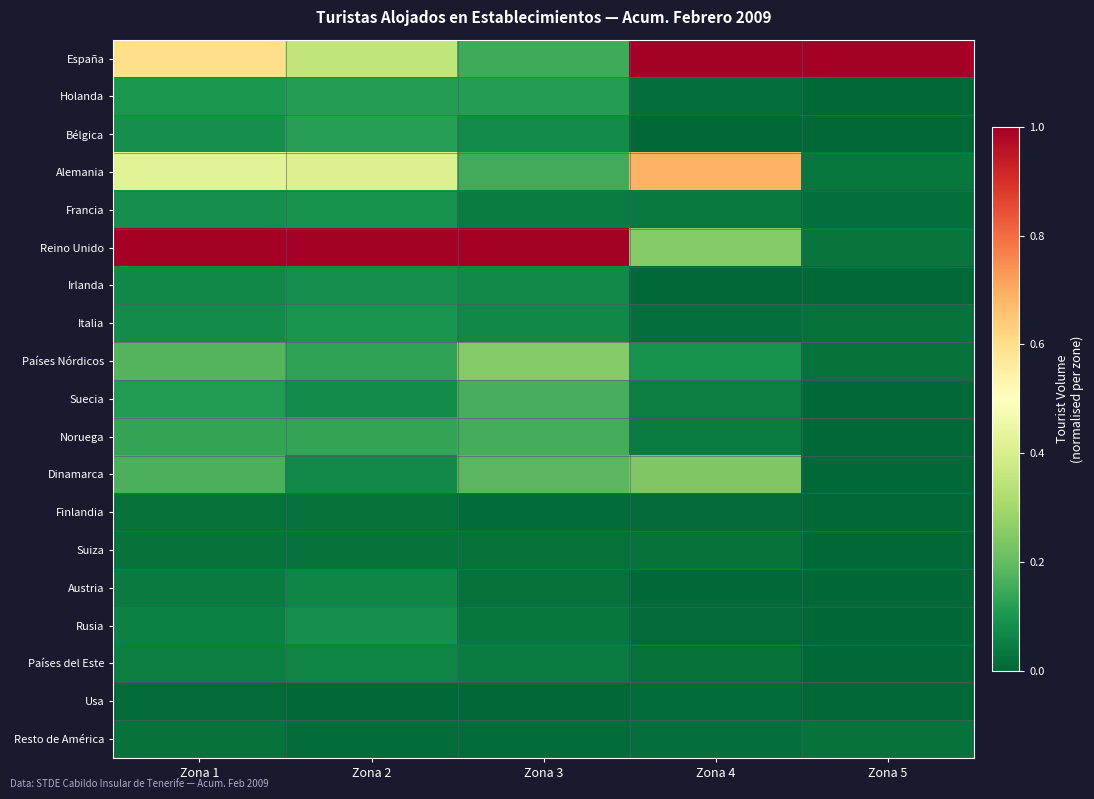

What is the maximum value shown in the chart?

1.0